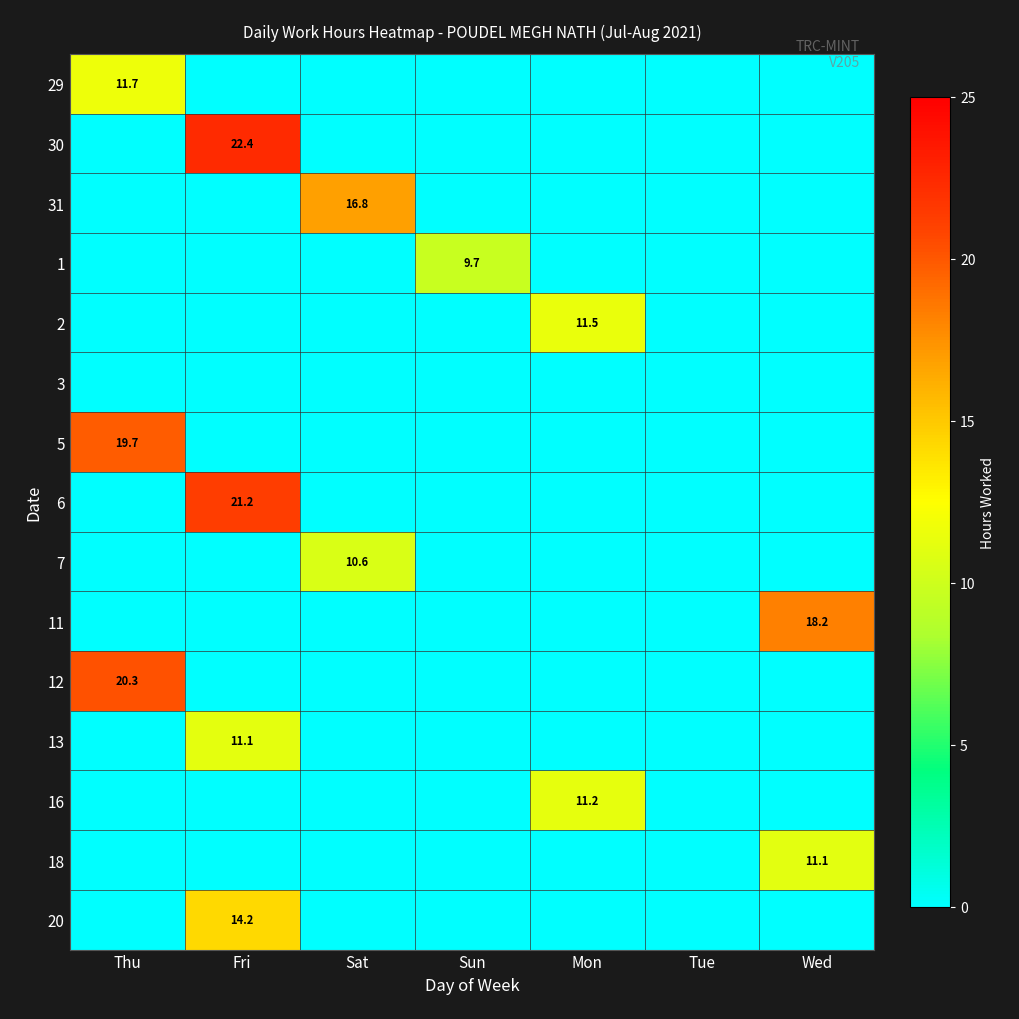

Is the value of 7 at Sat greater than the value of 3 at Mon?

Yes